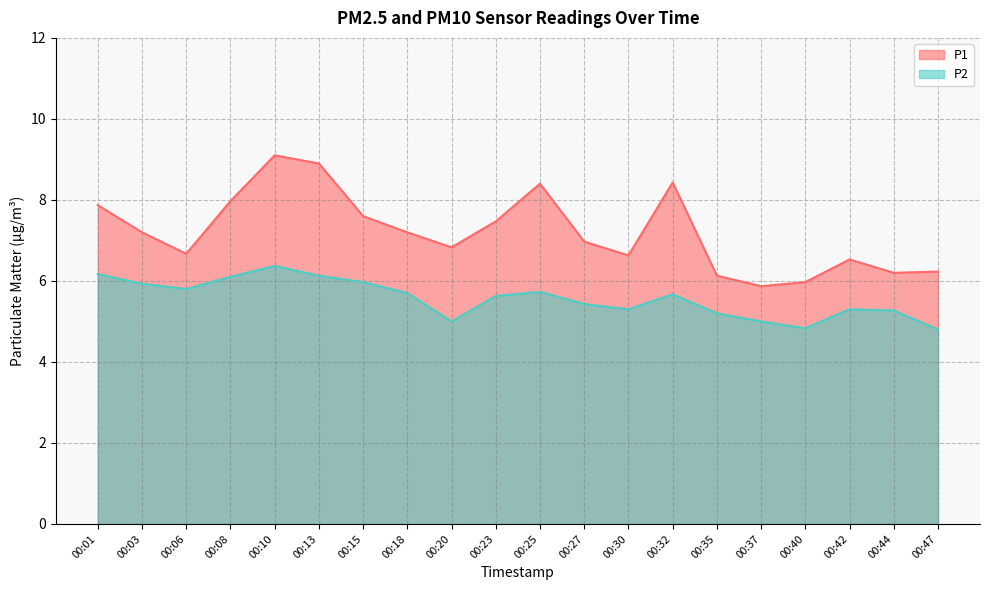

What value does the P1 series have at 00:40?

6.0